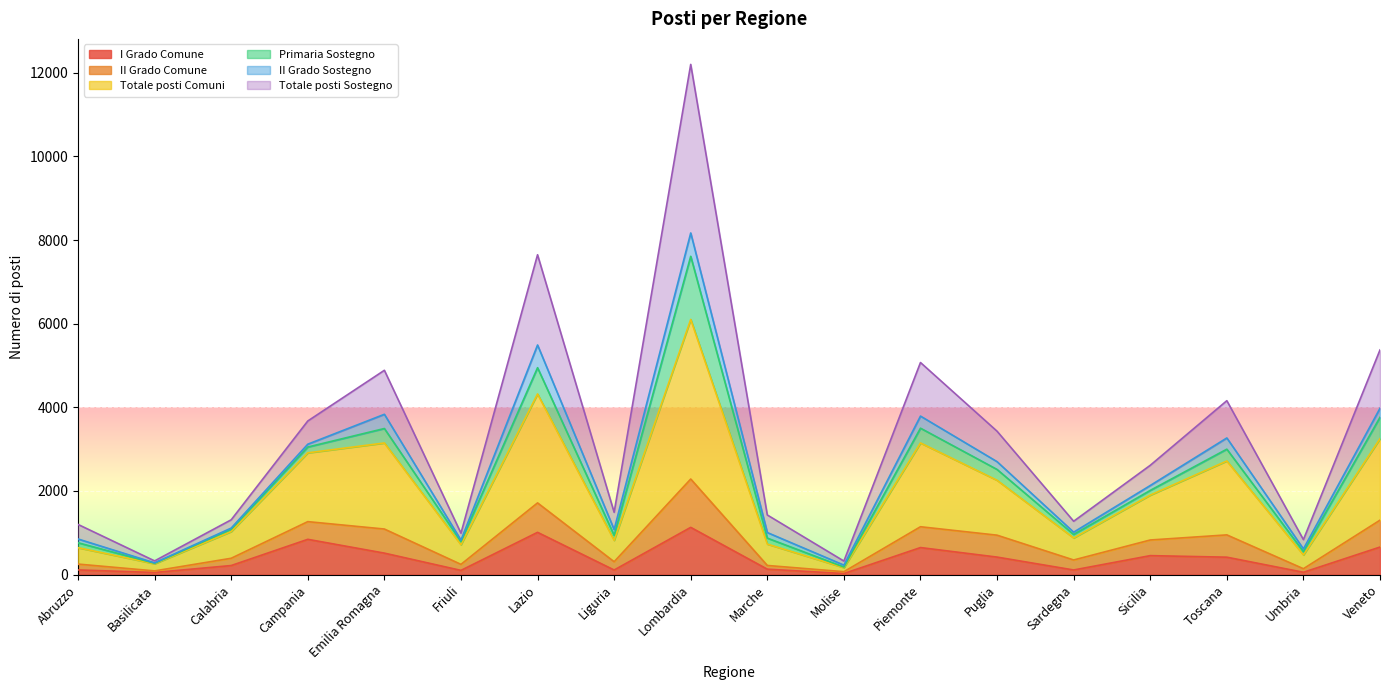

What is the value of the Totale posti Comuni point at the 18th from the left?

3250